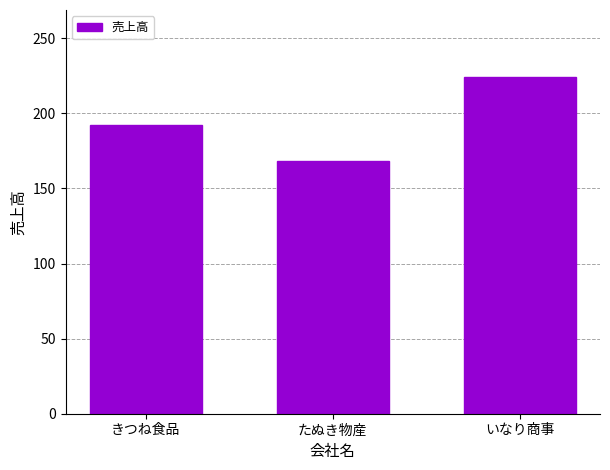

What is the greatest value displayed?

224